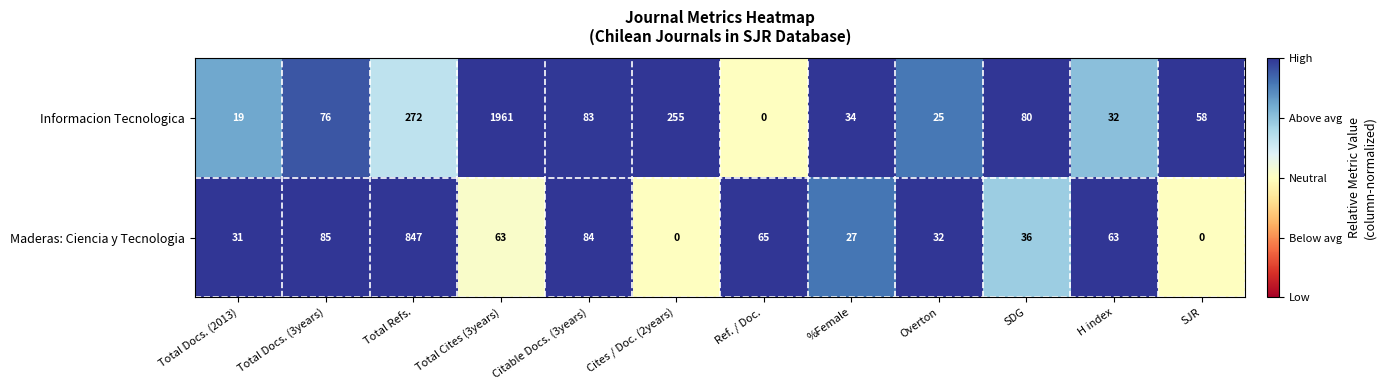

How many data points does each series have?

12